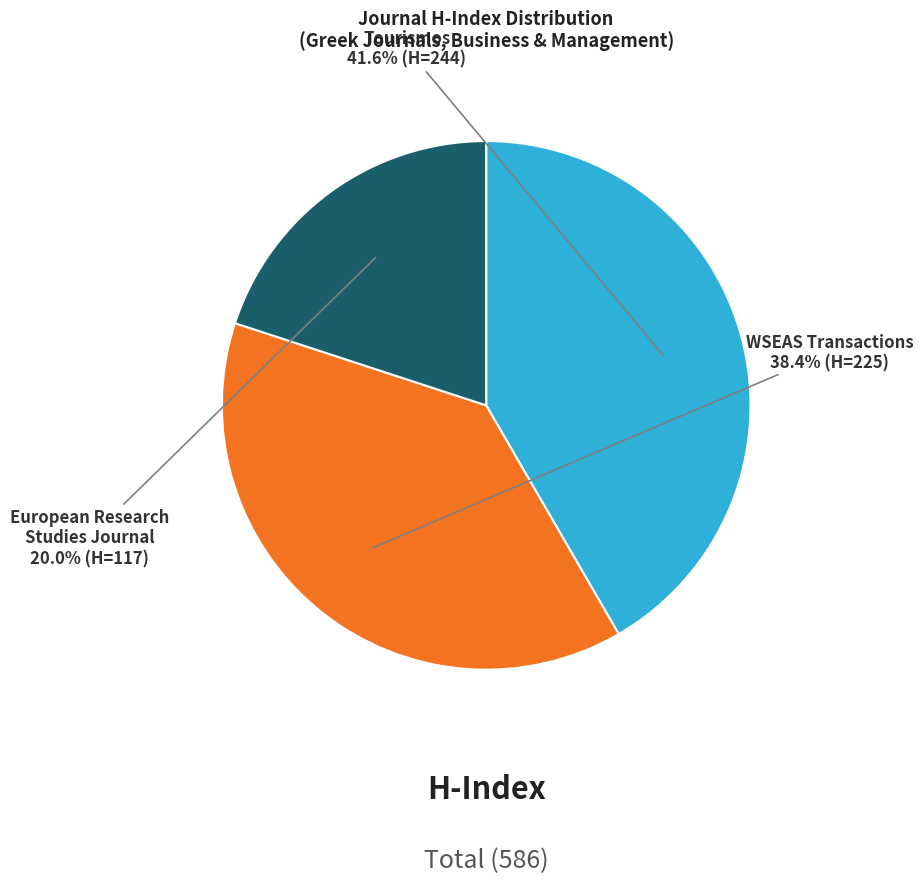

Is there a majority slice in this chart?

No